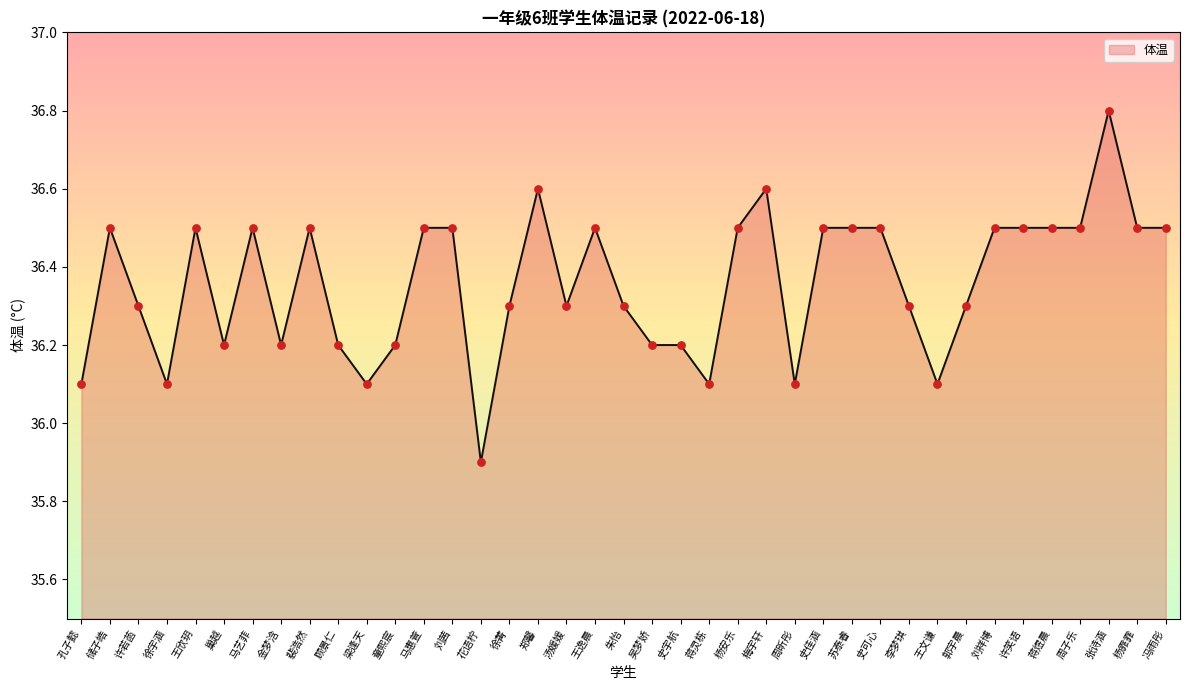

What is the ratio of the value at 蒋煜晨 to the value at 蒋灵栋?

1.0